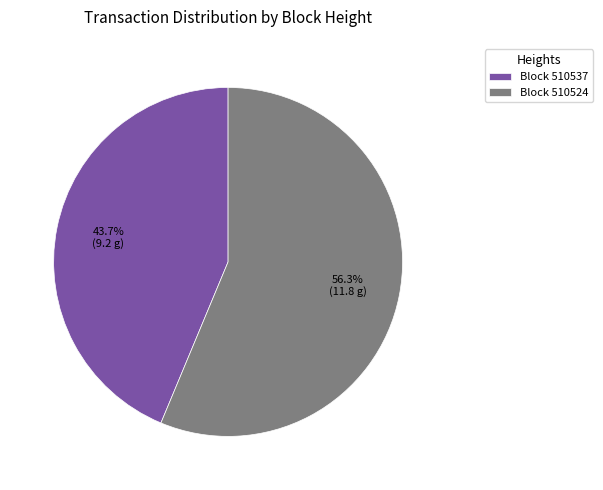

Approximately how many times larger is the value at Block 510524 compared to Block 510537?

1.3